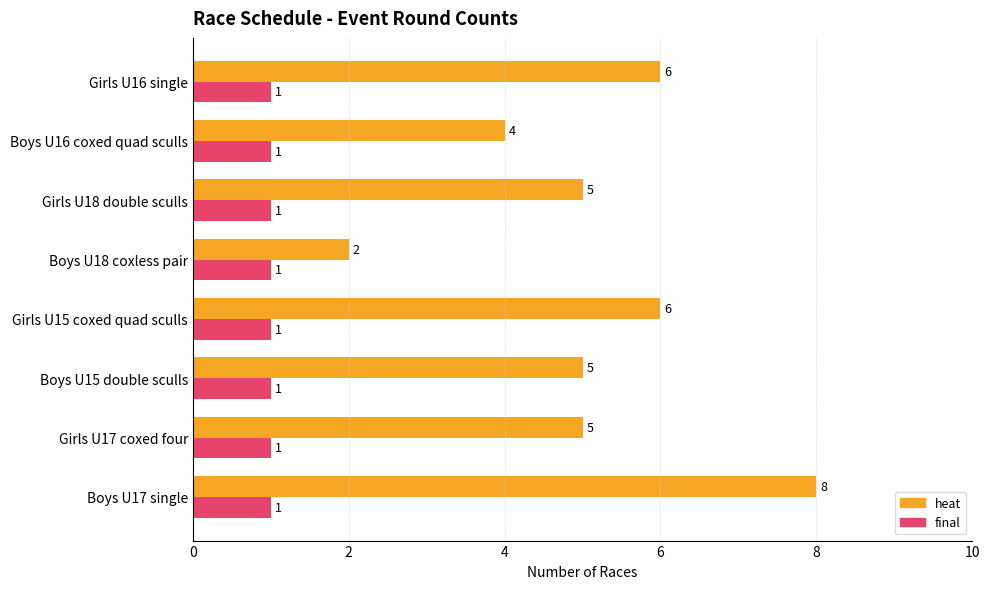

How many series are shown in this chart?

2